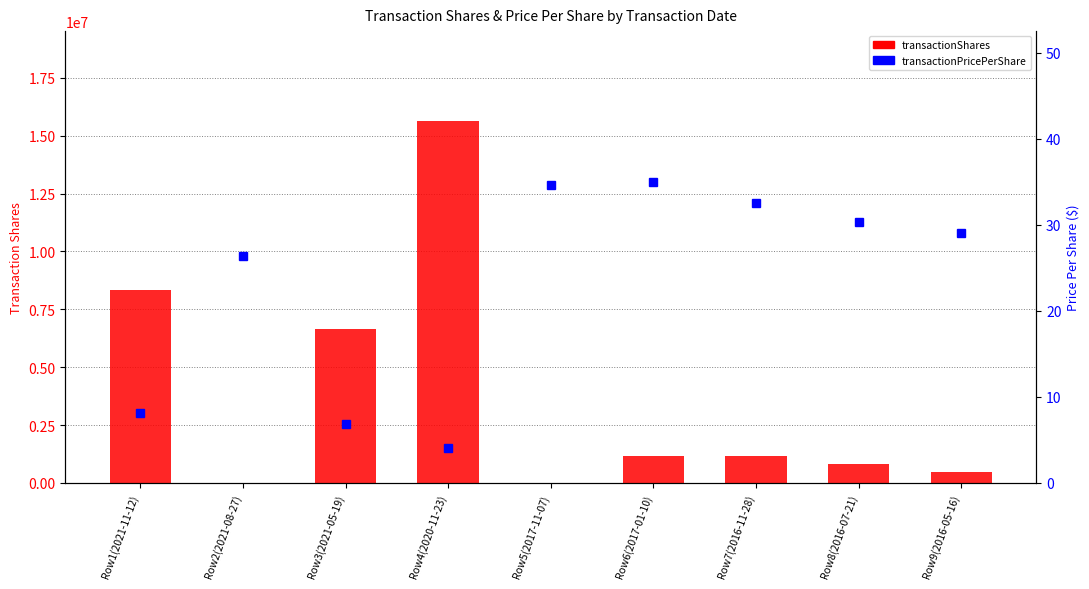

Are the bars grouped side by side (vs. stacked)?

Yes